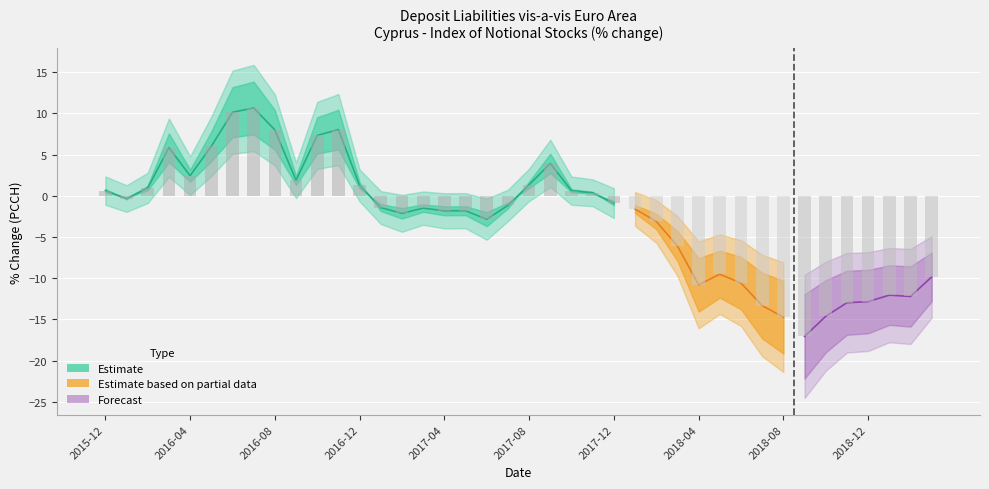

What is the sum of the values at 2017-02 and 2018-11?

-15.1